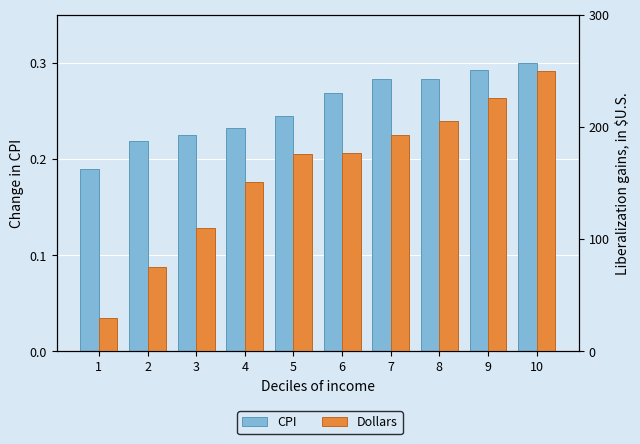

What is the difference between the highest and lowest values at 4?

150.3